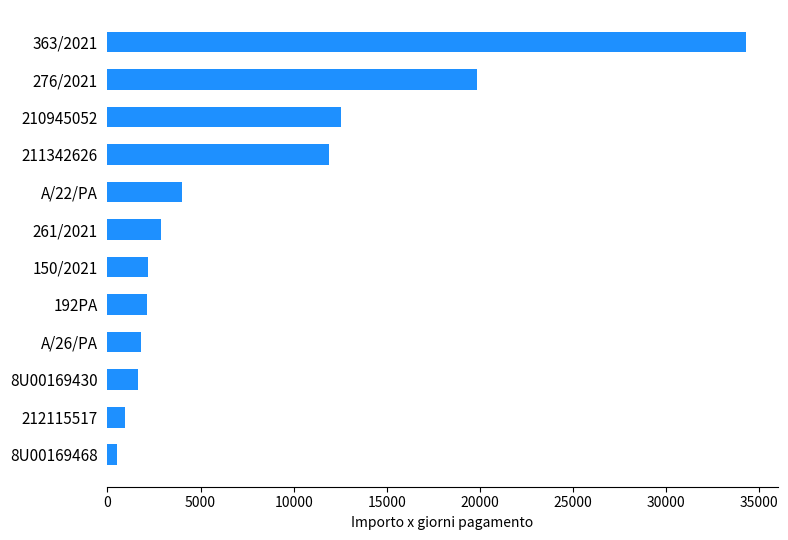

What is the label of the 10th bar from the bottom?

210945052